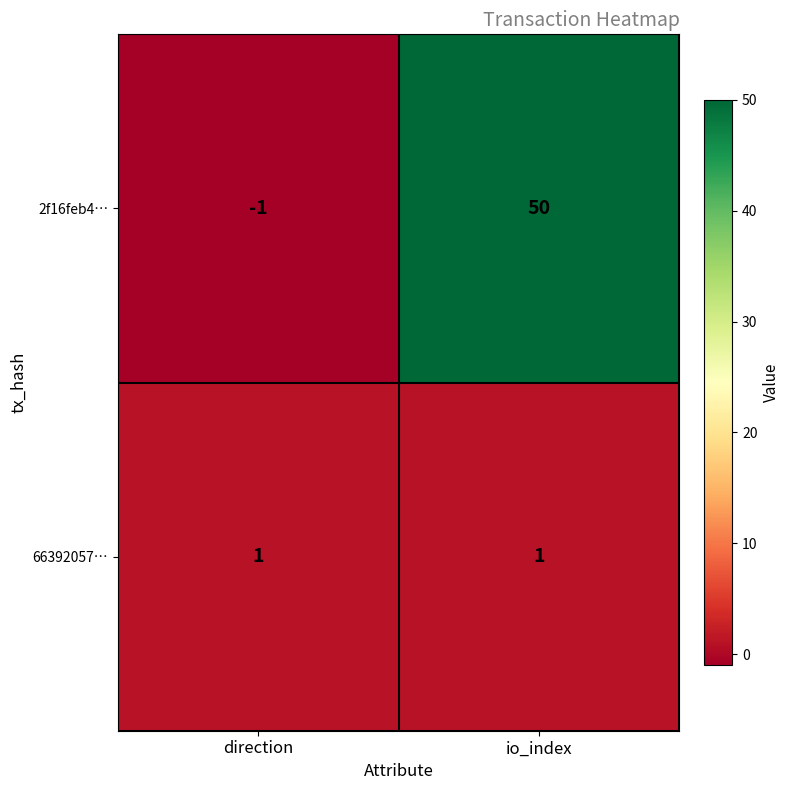

What is the sum of all 2f16feb4… values?

49